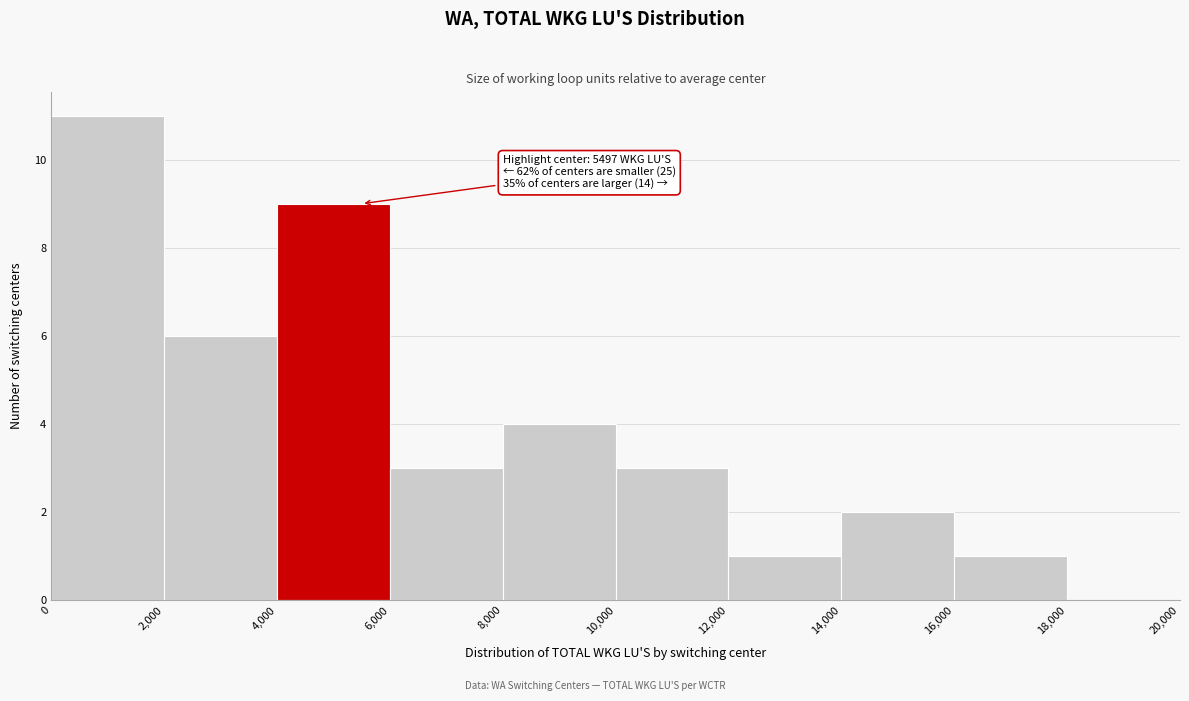

Over which range of the x-axis is the bar tallest?

0 to 2,000